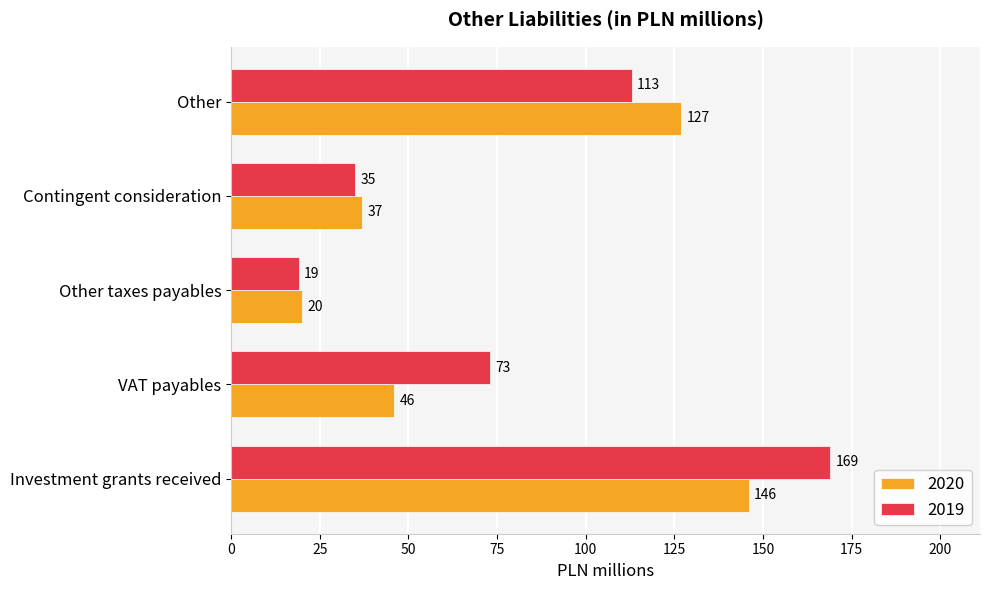

What are all the series names shown in the legend?

2020, 2019